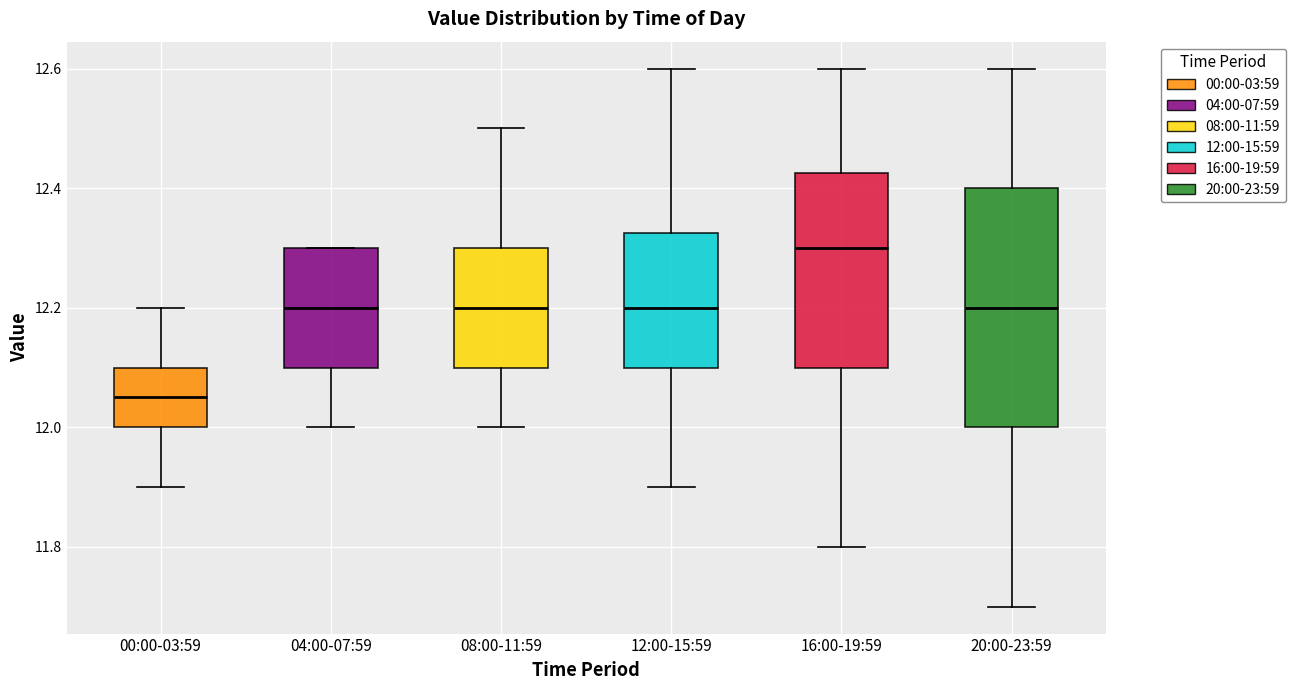

Where does the lower whisker of the box for 20:00-23:59 end on the y-axis? The values are not printed on the chart, so give them approximately, as read against the axis.

11.70